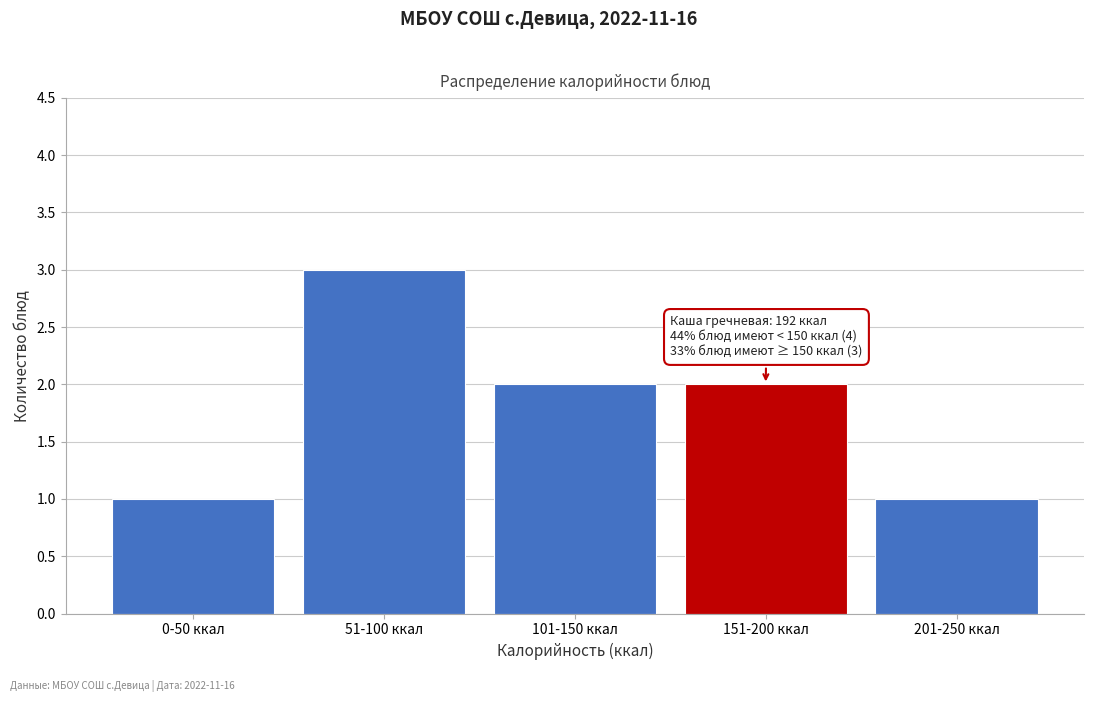

Reading left to right, extract all data points from this chart.

1	3	2	2	1